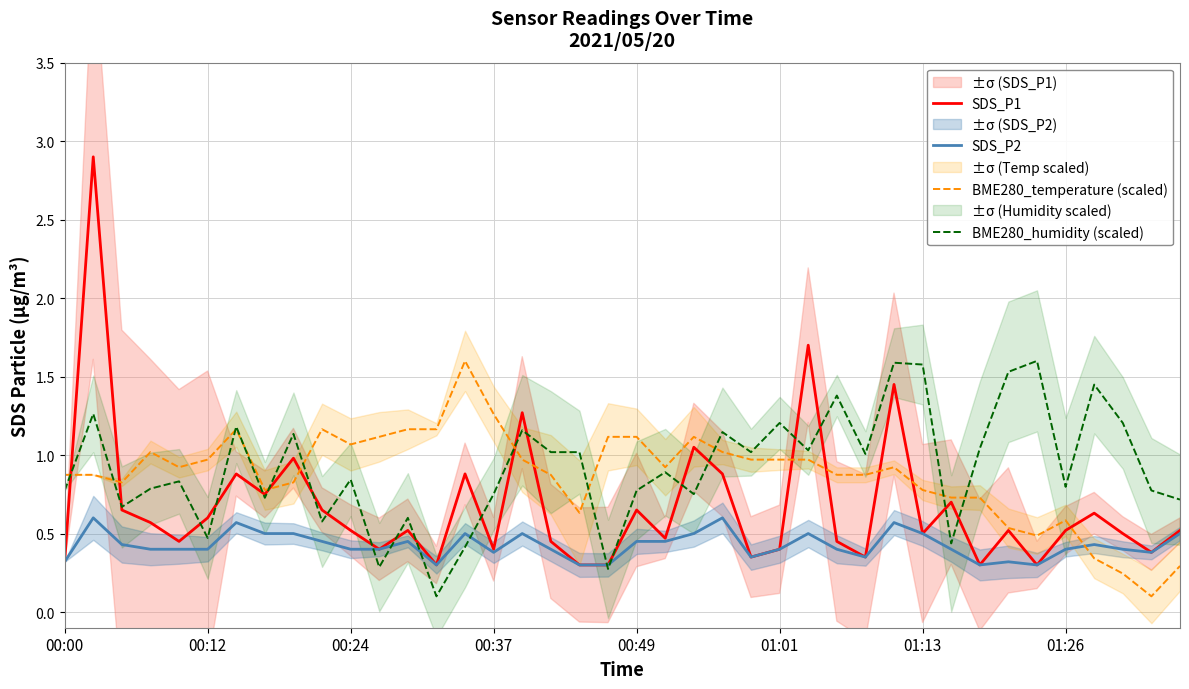

In BME280_humidity (scaled), how many points are higher than both neighbors (excluding endpoints)?

14